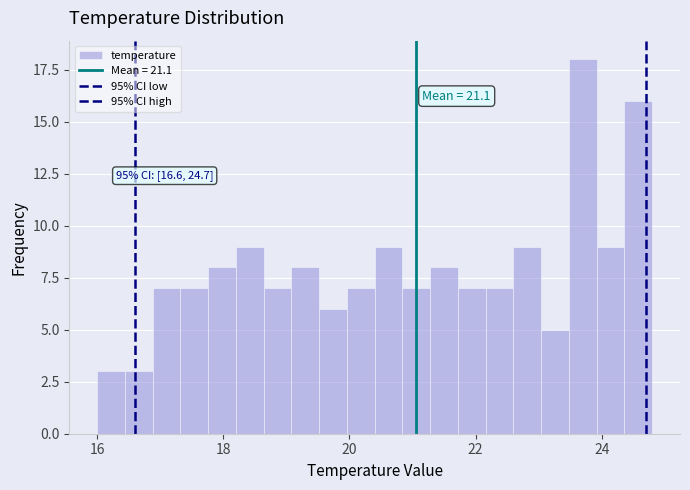

Read against the x-axis, roughly where is the centre of the tallest bar?

23.8